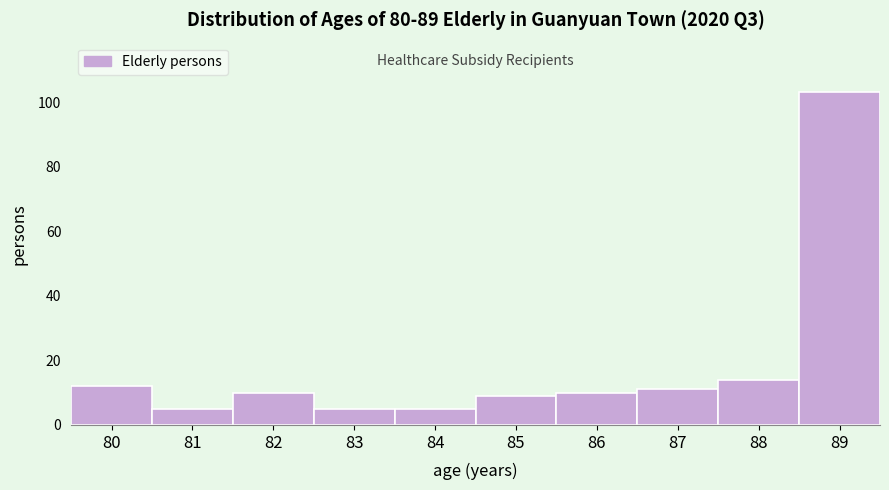

Reading left to right, list all the values displayed in this chart.

12	5	10	5	5	9	10	11	14	103